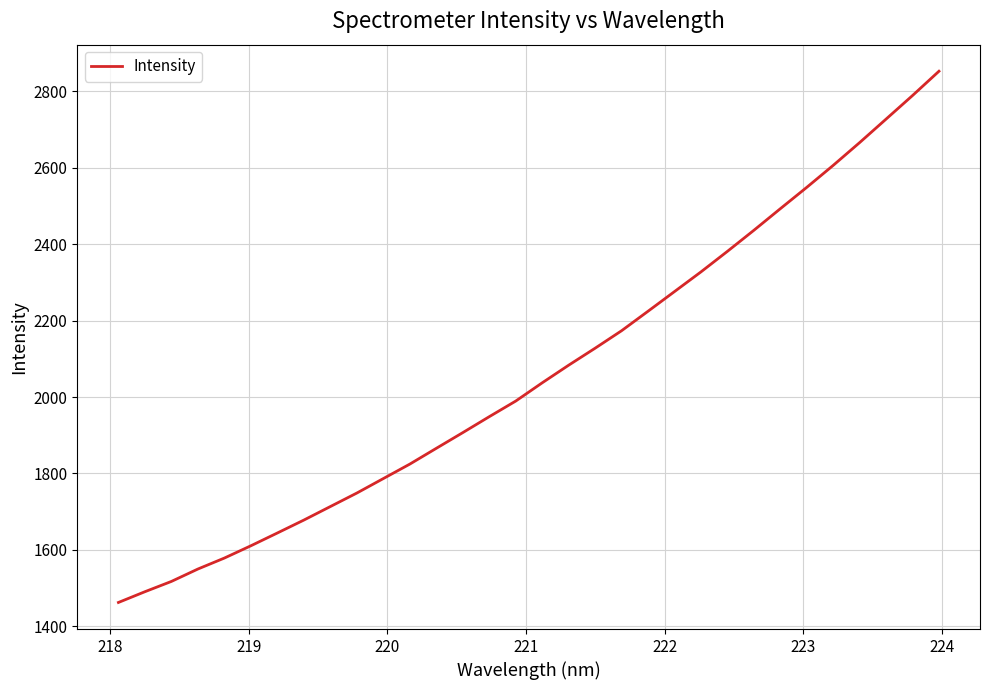

How many lines are shown in the chart?

1